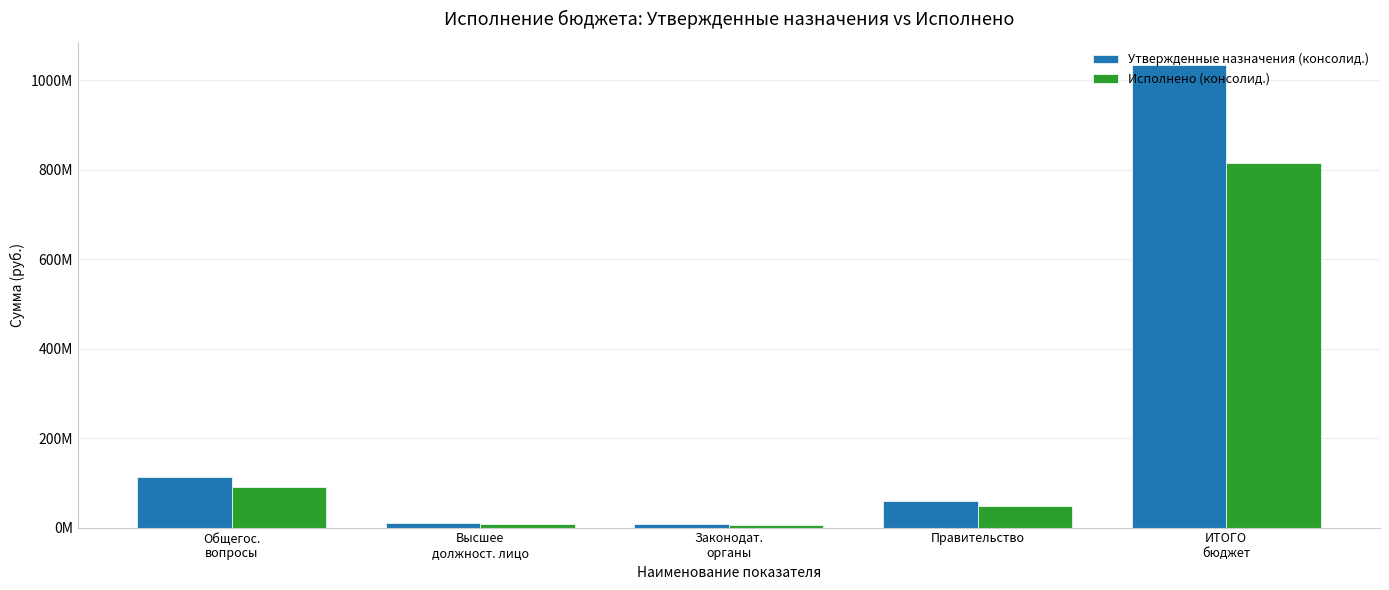

True or false: Утвержденные назначения (консолид.) has a value of 2659875.7 at Законодат.
органы.

False